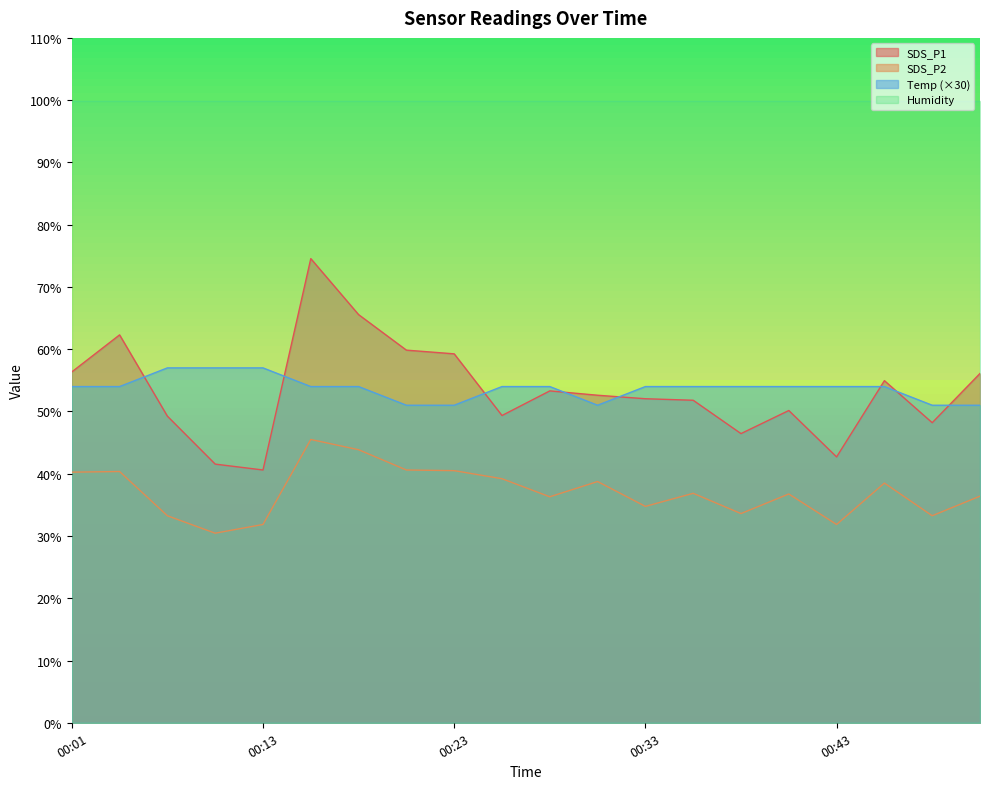

What are all the series names shown in the legend?

SDS_P1, SDS_P2, Temp (×30), Humidity